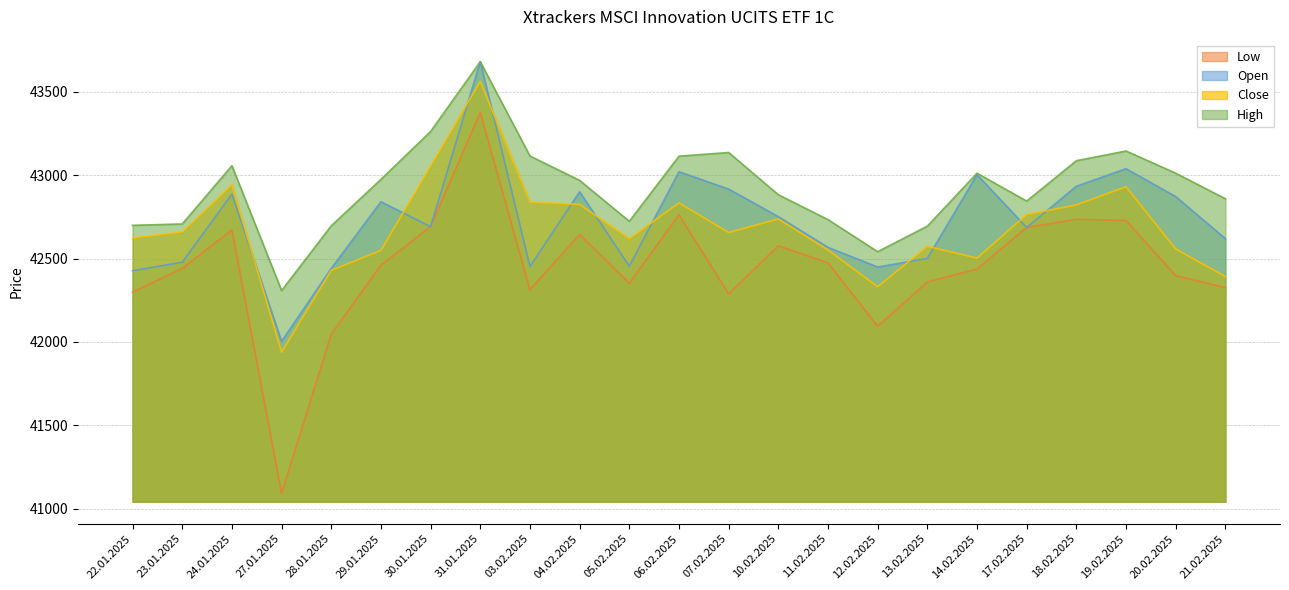

The Low series shows 42397 at 20.02.2025. True or false?

True